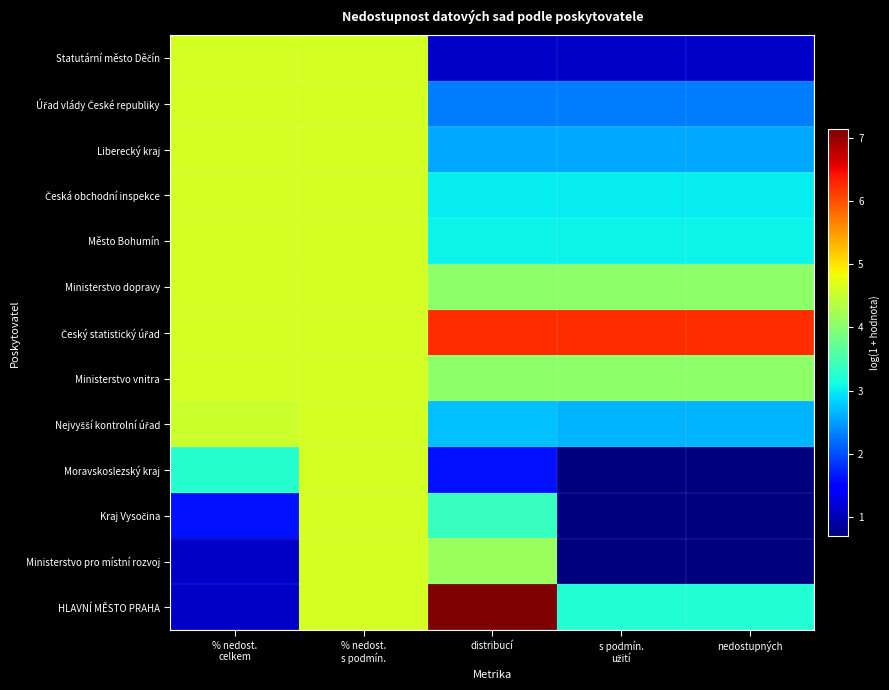

Which series has the largest total across all categories?

Český statistický úřad